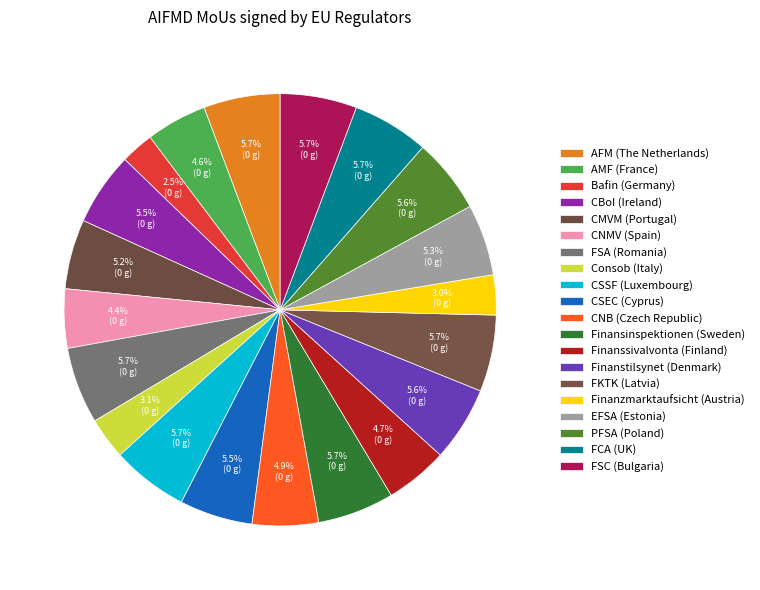

To the nearest percent, what portion does Consob (Italy) represent?

3%